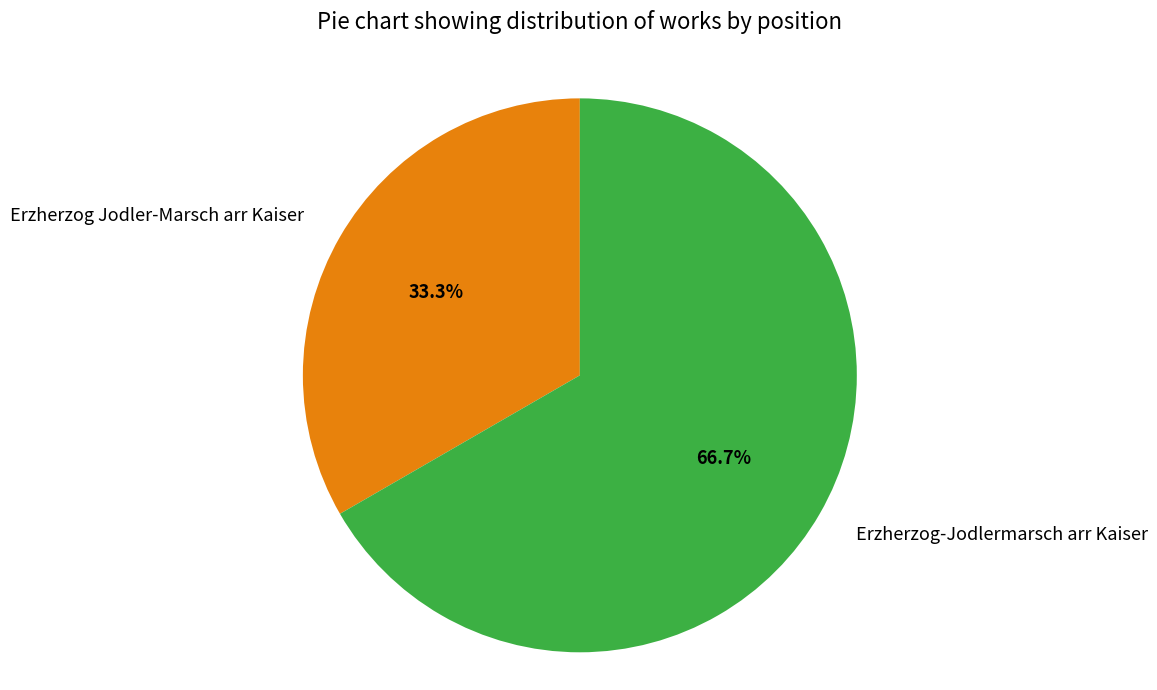

Rank the categories by value from lowest to highest.

Erzherzog Jodler-Marsch arr Kaiser, Erzherzog-Jodlermarsch arr Kaiser